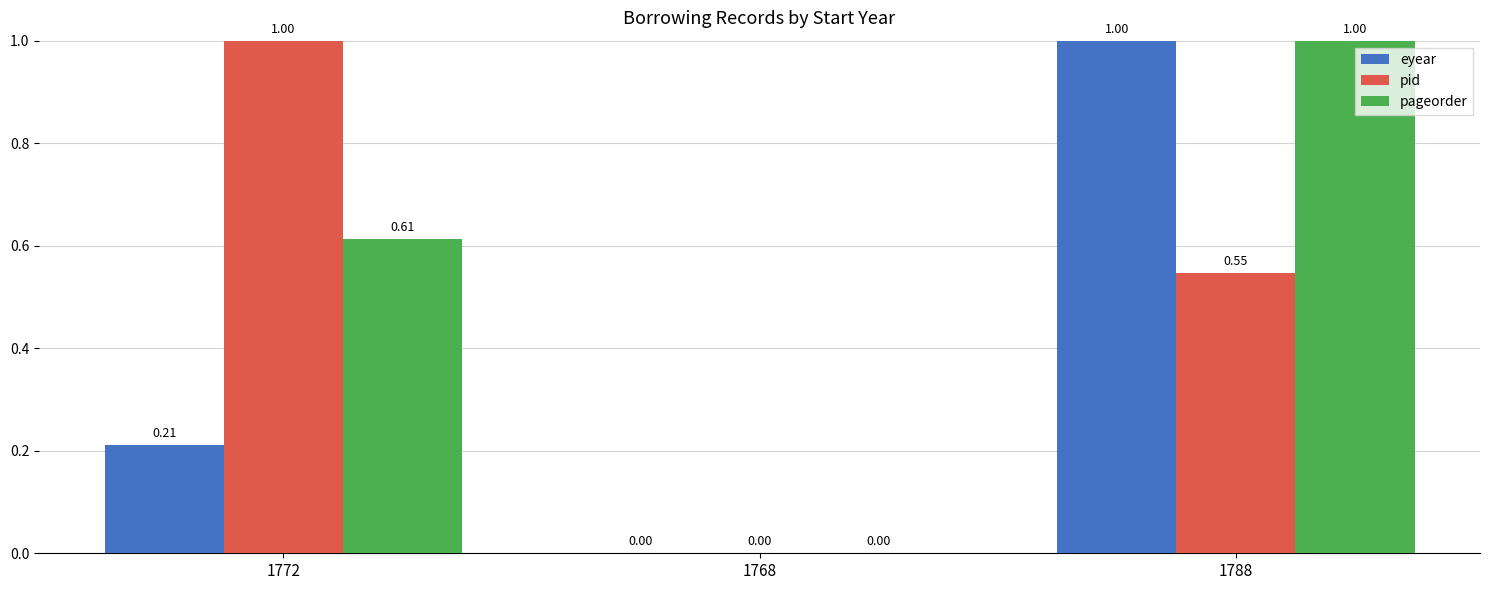

Is the value of eyear at 1788 greater than the value of pid at 1768?

Yes